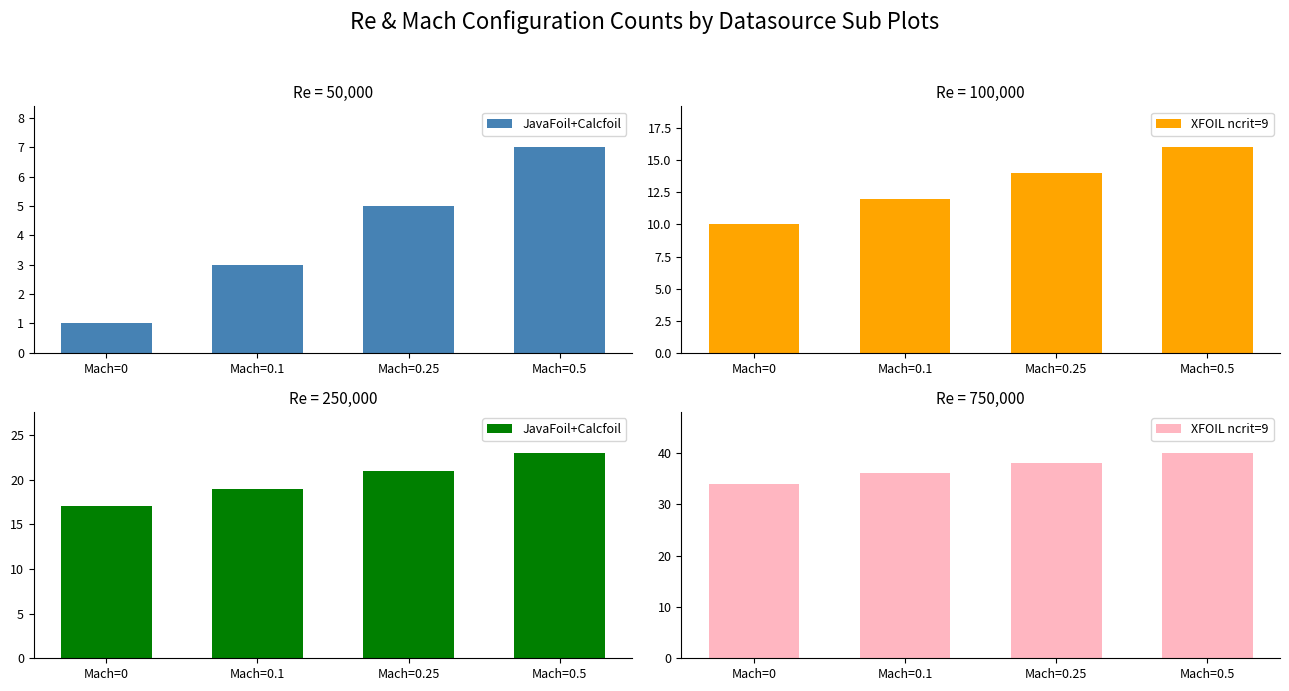

What is the greatest value displayed?

40